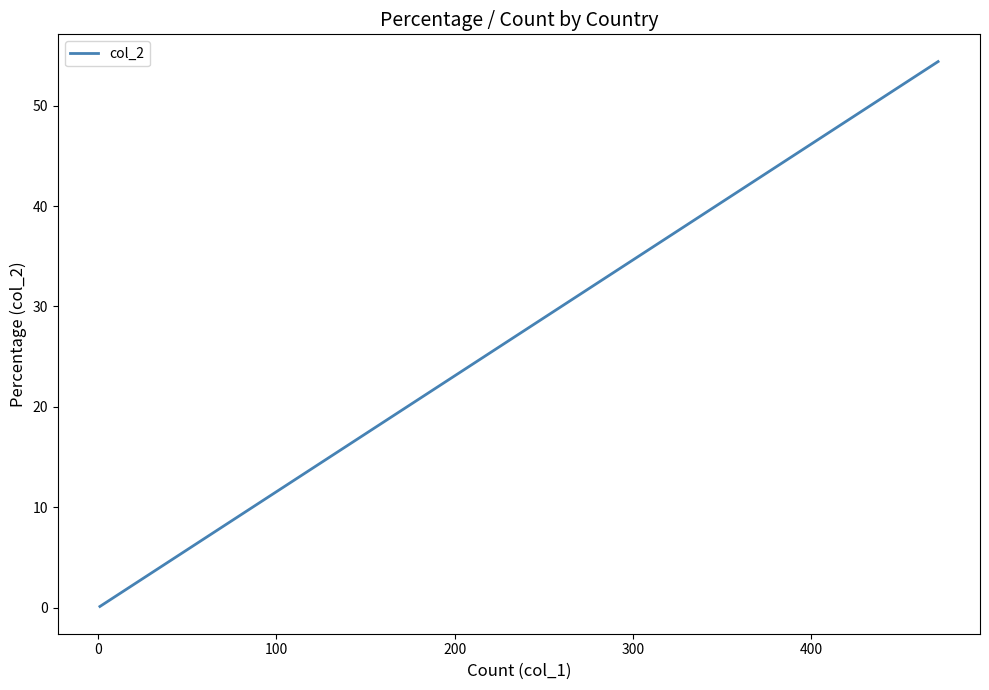

Count the number of values greater than 1.

9